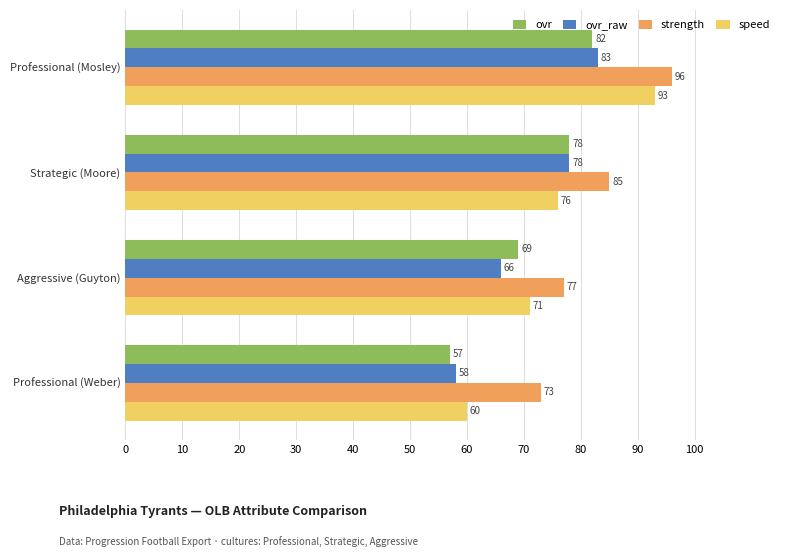

List the series in order of their peak value, lowest first.

ovr, ovr_raw, speed, strength